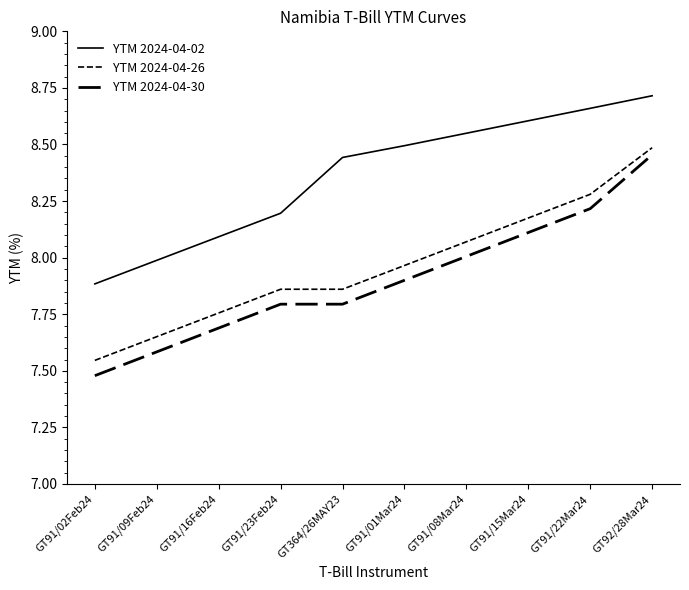

How many distinct data groups are displayed?

3